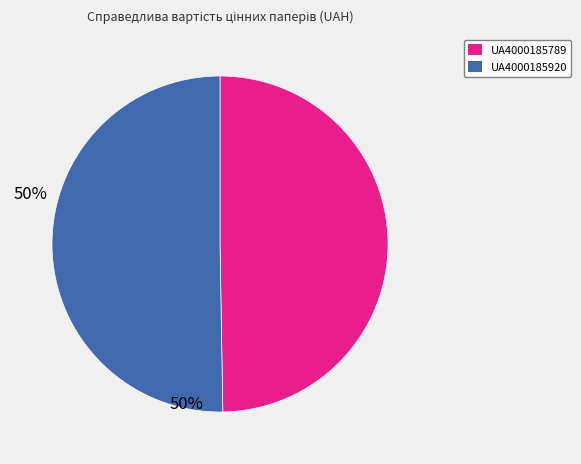

Is the sum of UA4000185920 and UA4000185789 greater than half?

Yes